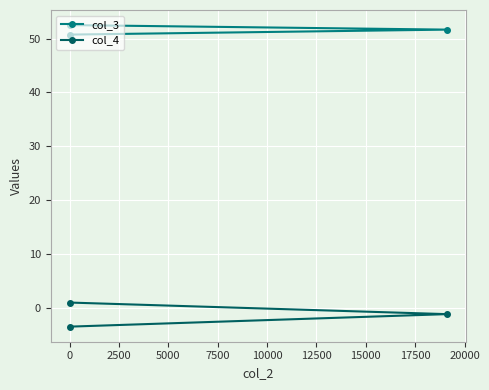

At how many categories does at least one series exceed 19?

3